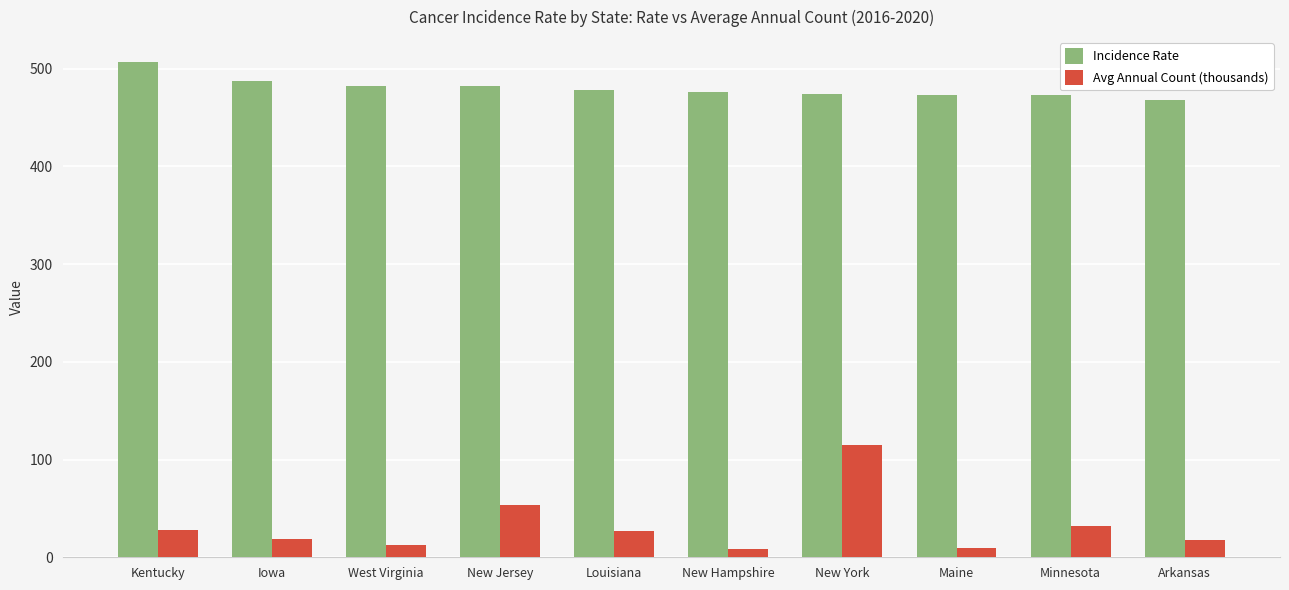

At Louisiana, list the series in order from smallest to largest.

Avg Annual Count (thousands), Incidence Rate